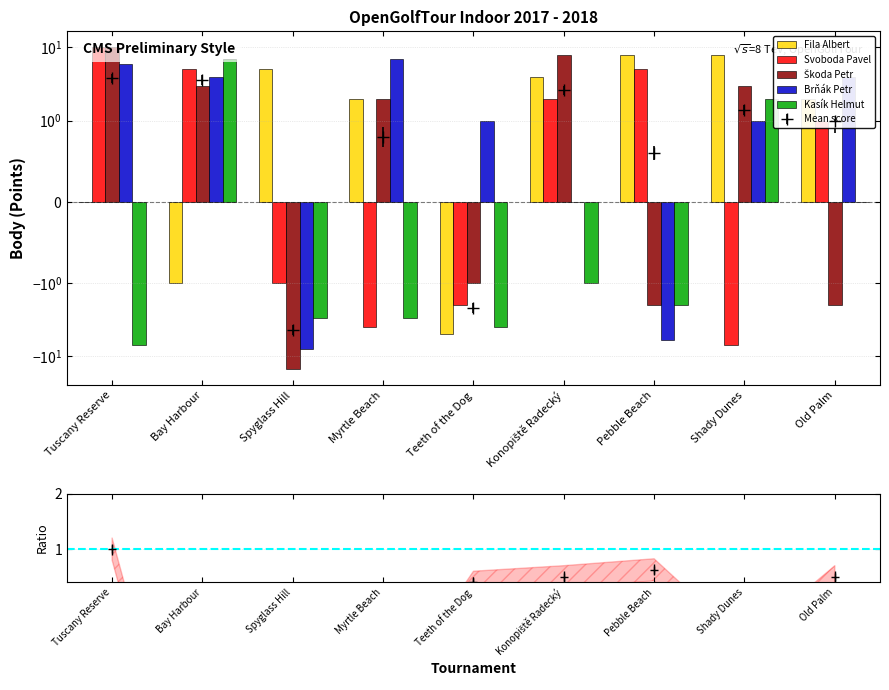

What is the sum of all Fila Albert values?

23